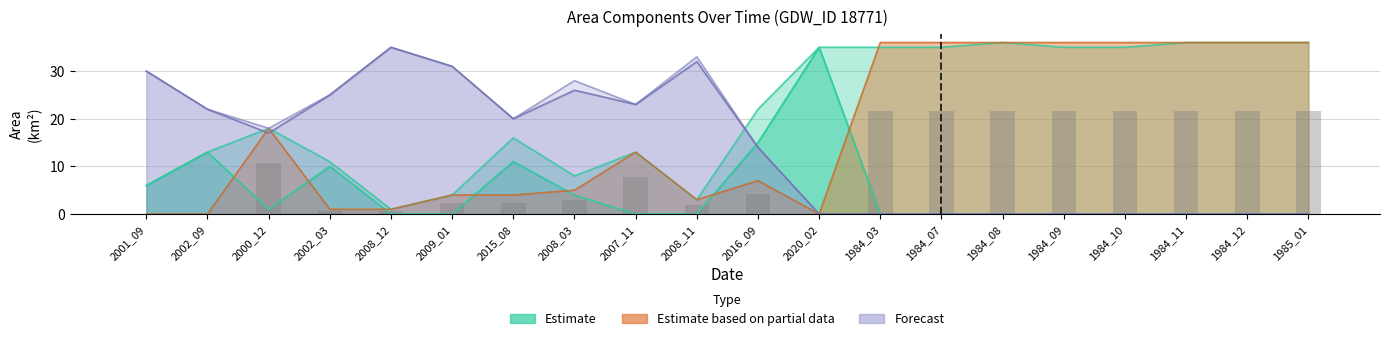

What is the average value of the waterArea series?

21.7